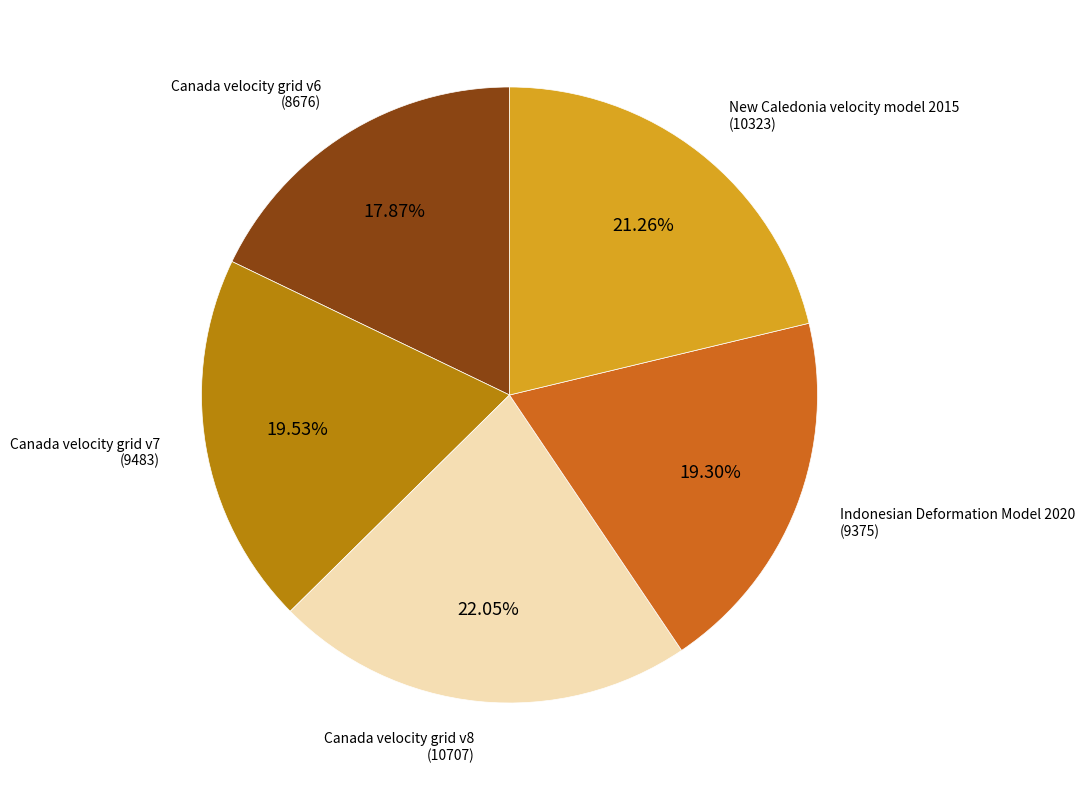

Is there a majority slice in this chart?

No